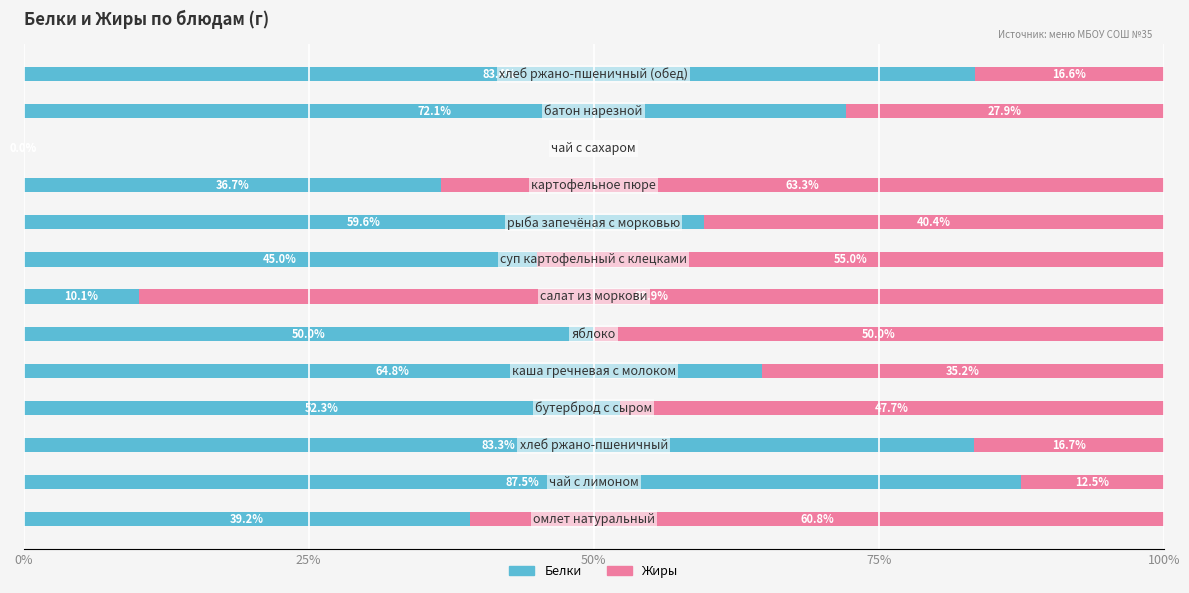

What is the average value of the Жиры series?

39.7